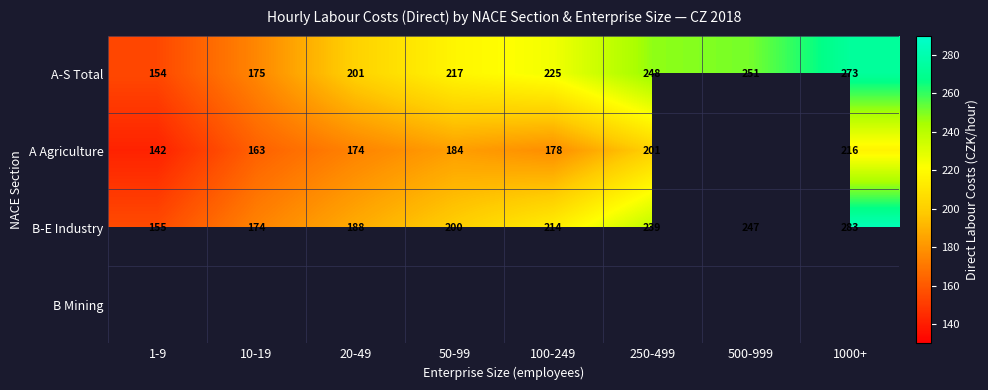

What is the sum of the A-S Total values at 250-499 and 20-49?

449.1